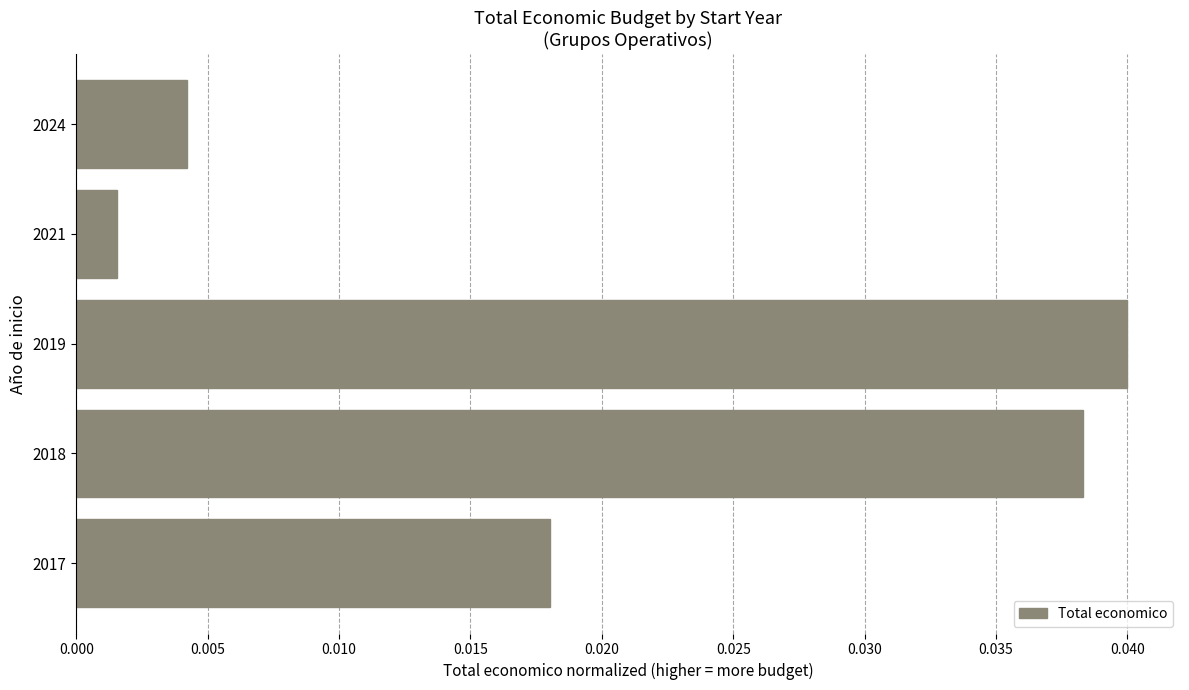

Which label corresponds to the largest value in the chart?

2019